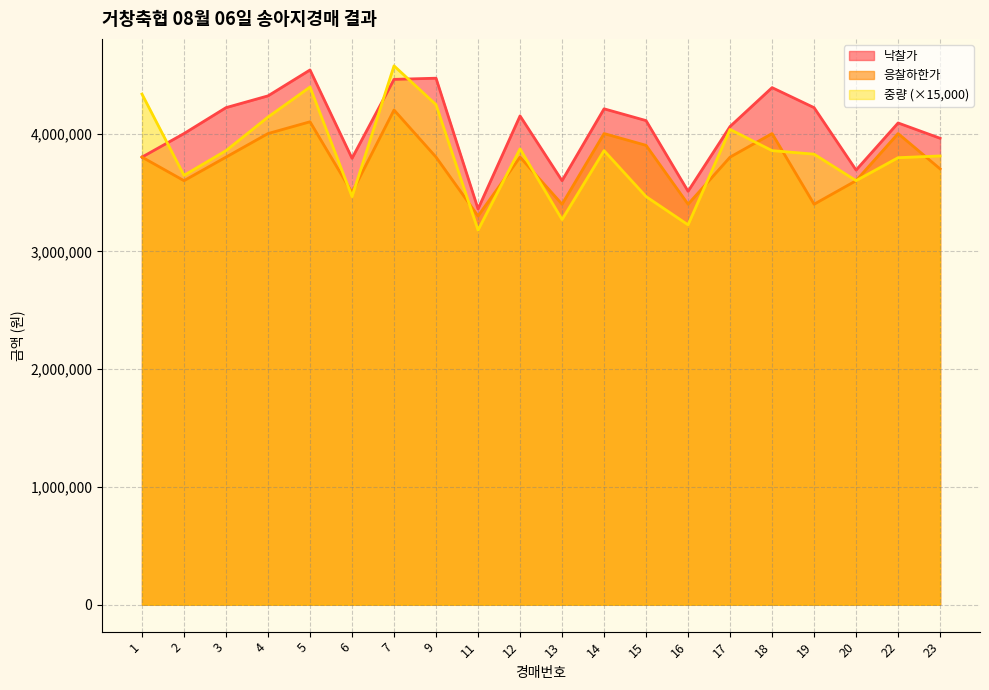

Rank the categories by 중량 value from highest to lowest.

7, 5, 1, 9, 4, 17, 12, 3, 14, 18, 19, 23, 22, 2, 20, 6, 15, 13, 16, 11